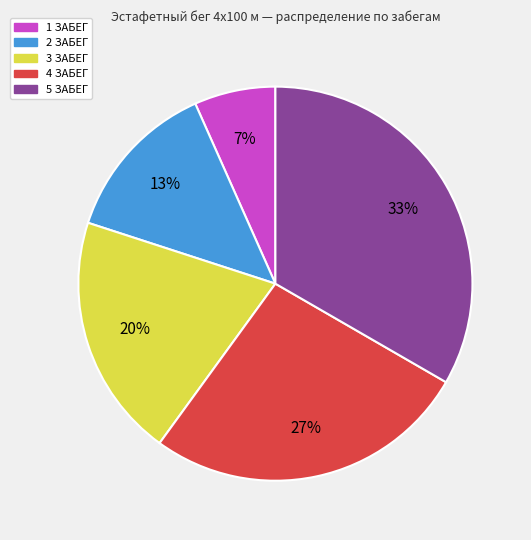

Is 5 ЗАБЕГ the majority of the pie?

No